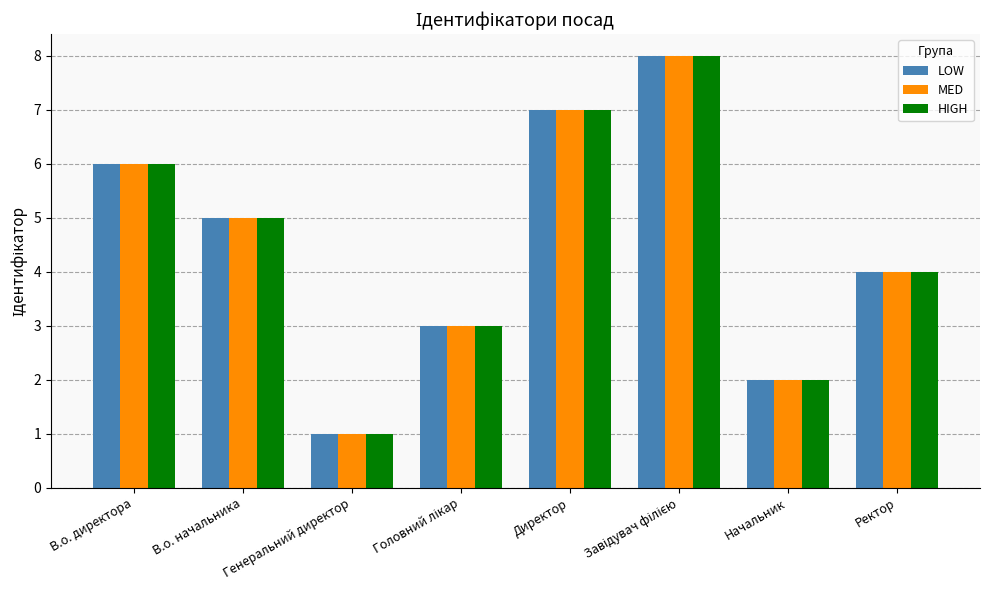

Which category has the lowest value in the HIGH series?

Генеральний директор